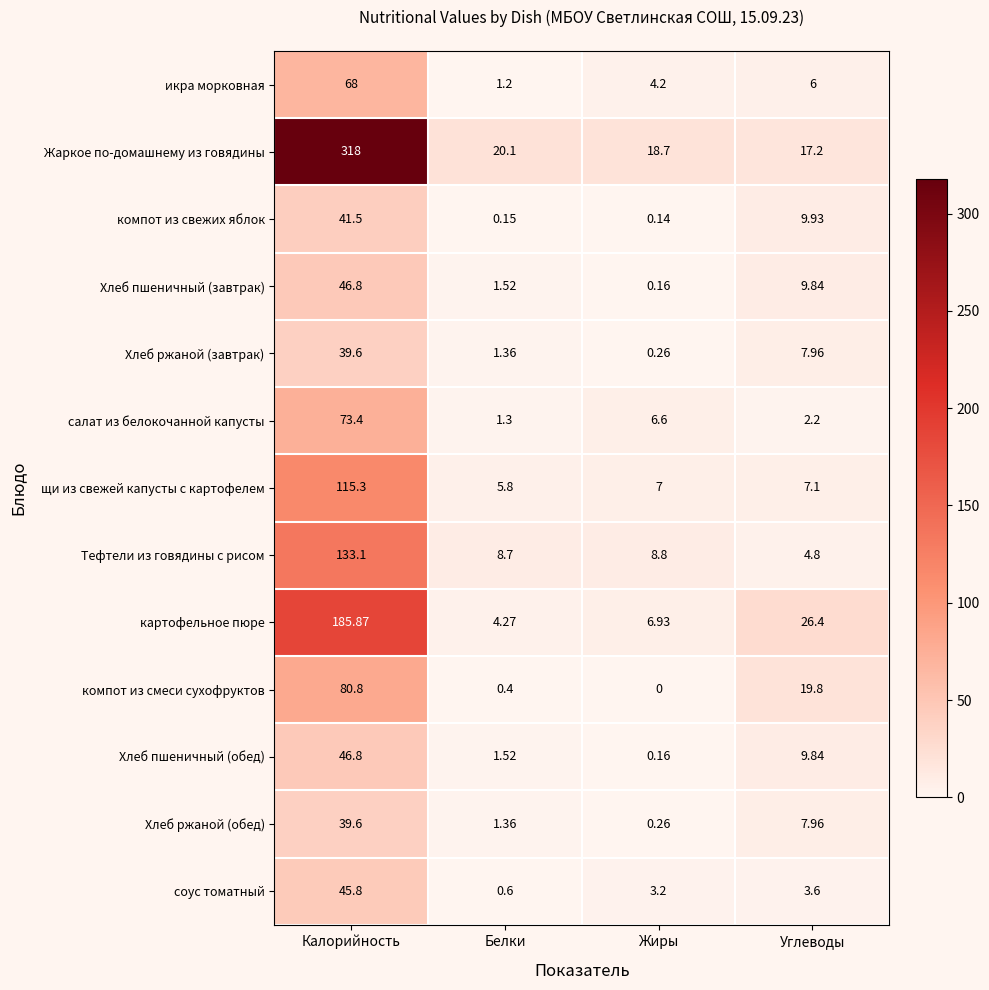

At which label does компот из смеси сухофруктов reach its peak?

Калорийность